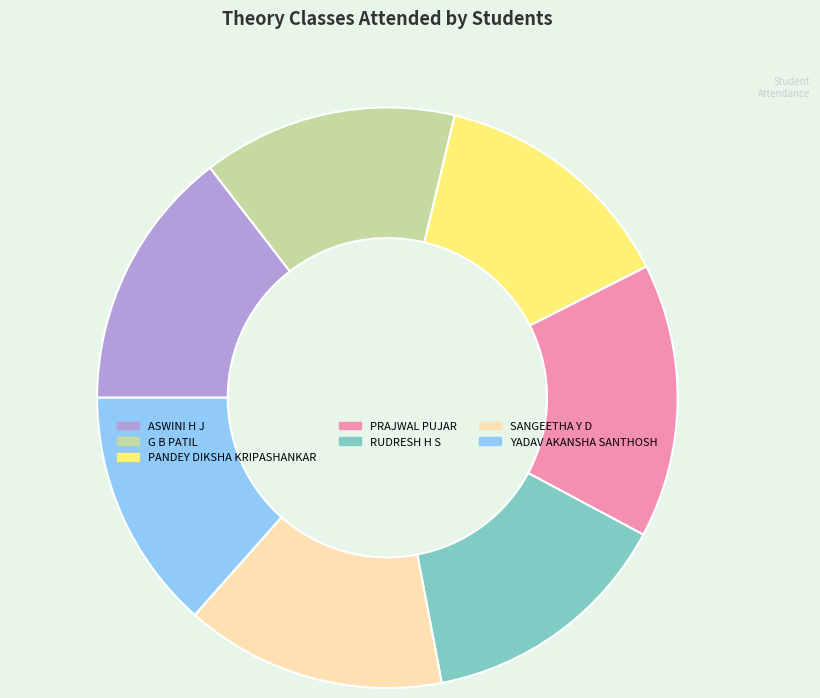

Between ASWINI H J and YADAV AKANSHA SANTHOSH, which is larger?

ASWINI H J